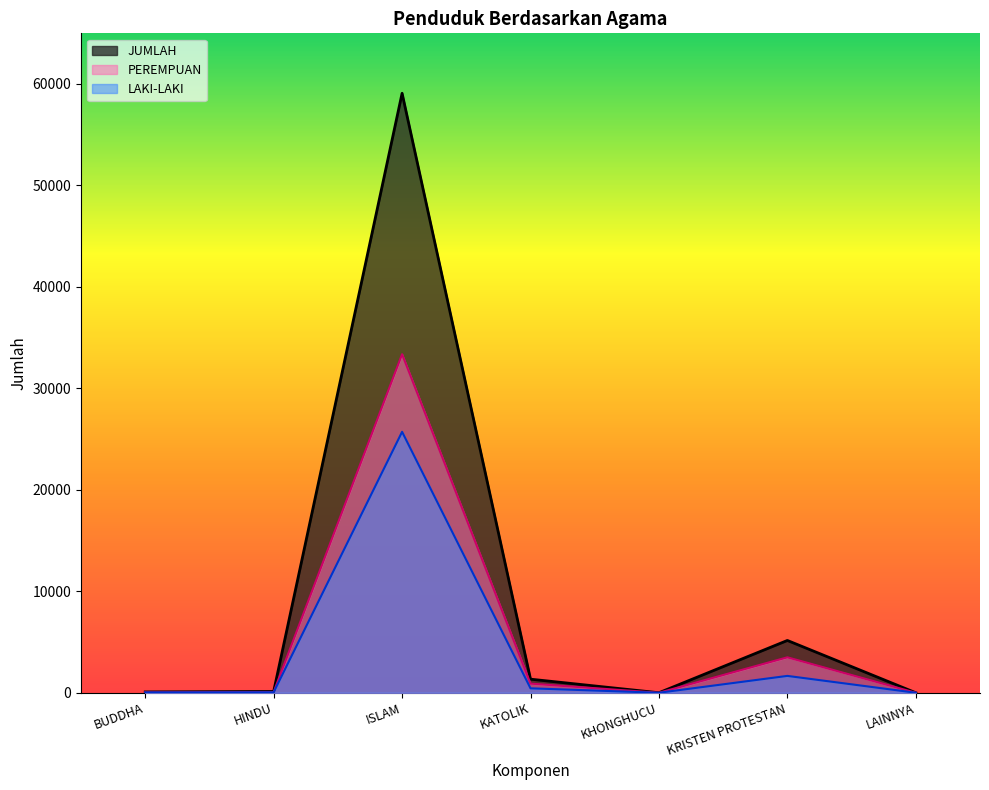

How many values in the JUMLAH series exceed 127?

3